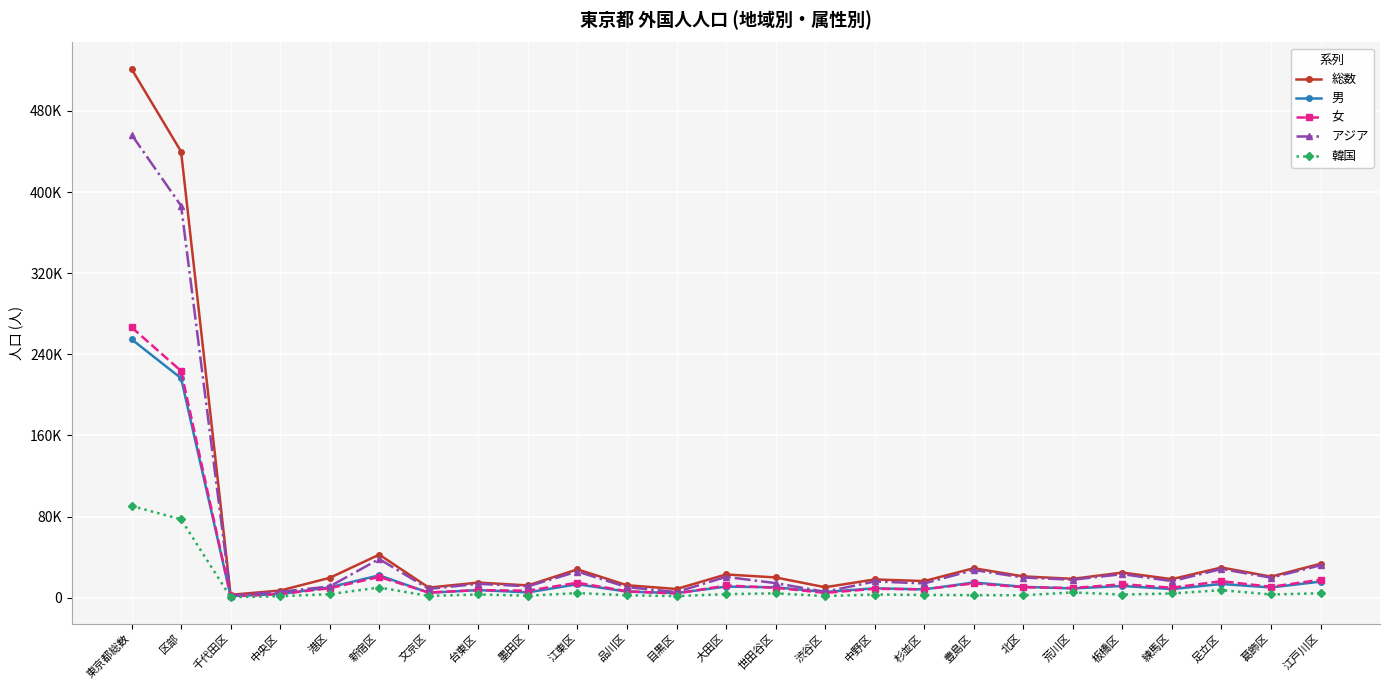

Is it true that 韓国 equals 278 at 千代田区?

False